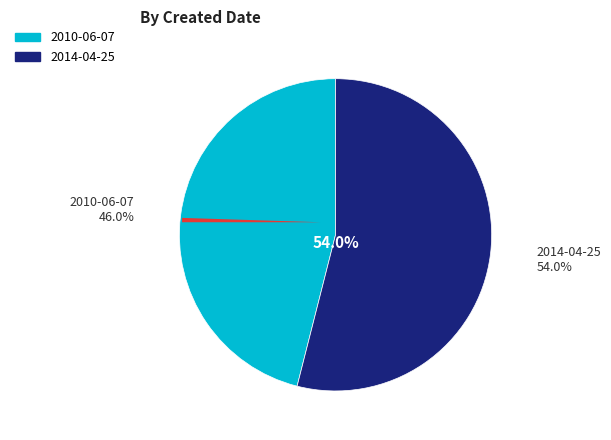

How many slices are in this pie chart?

2